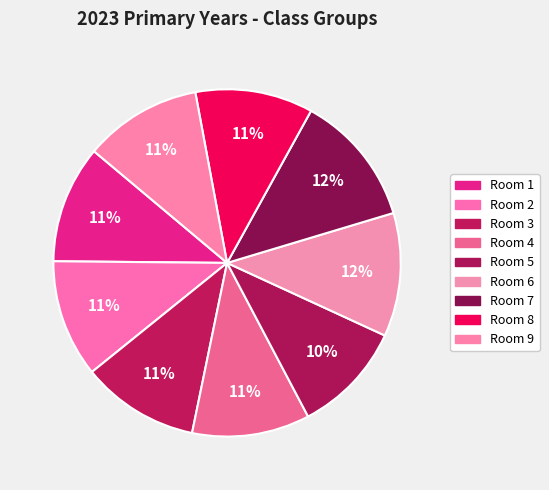

Is it true that Room 1 is 11% of the pie?

True